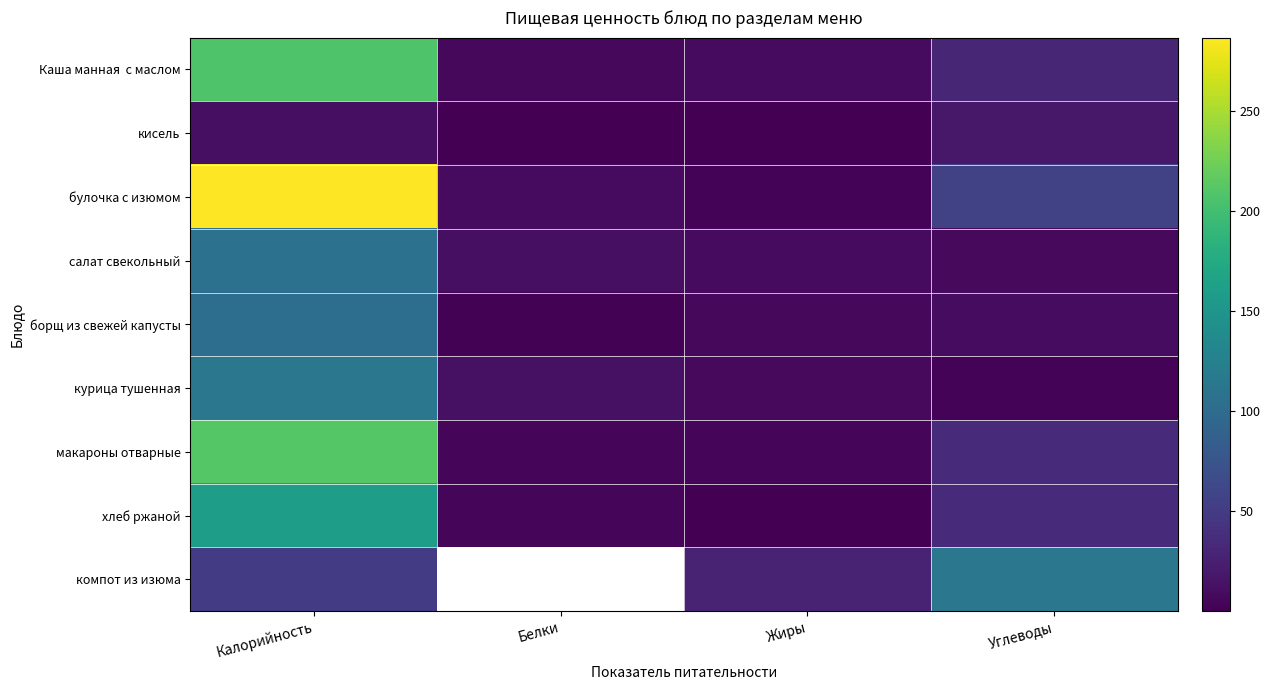

Where is макароны отварные nearest to the value 108?

Углеводы